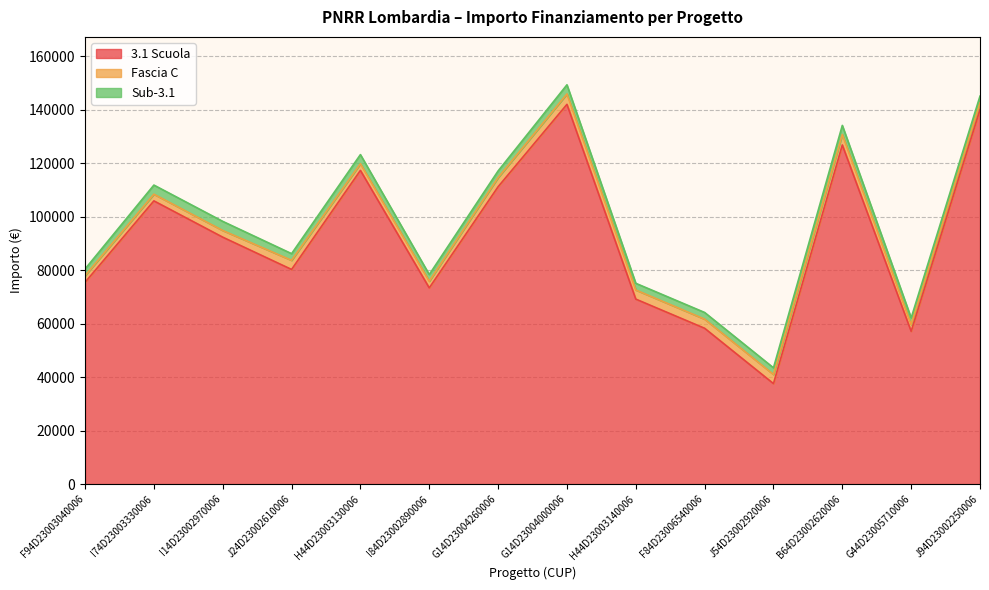

True or false: Fascia C and 3.1 Scuola cross at least once.

False